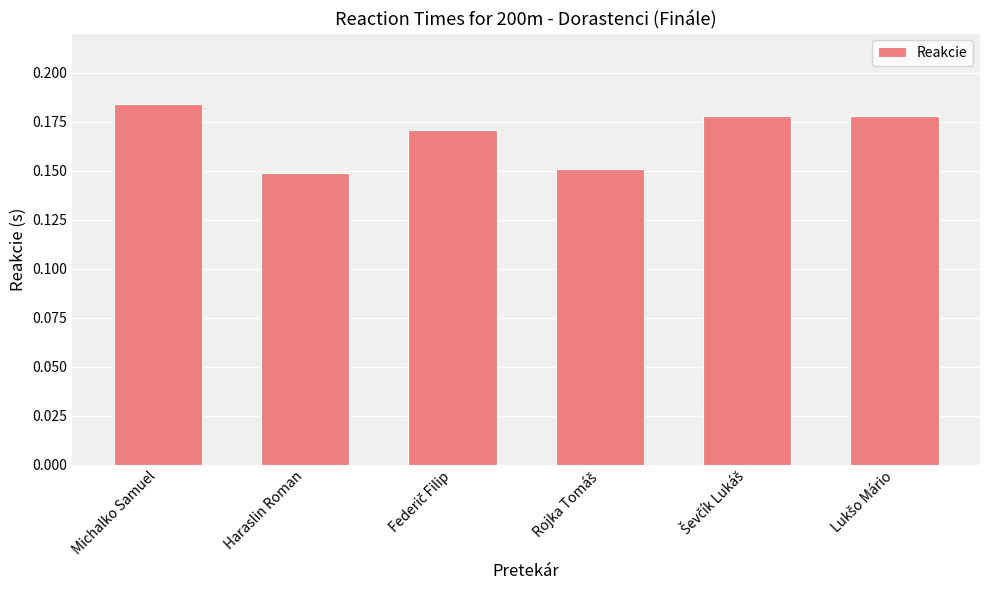

At which category does the chart reach its minimum across all series?

Haraslin Roman